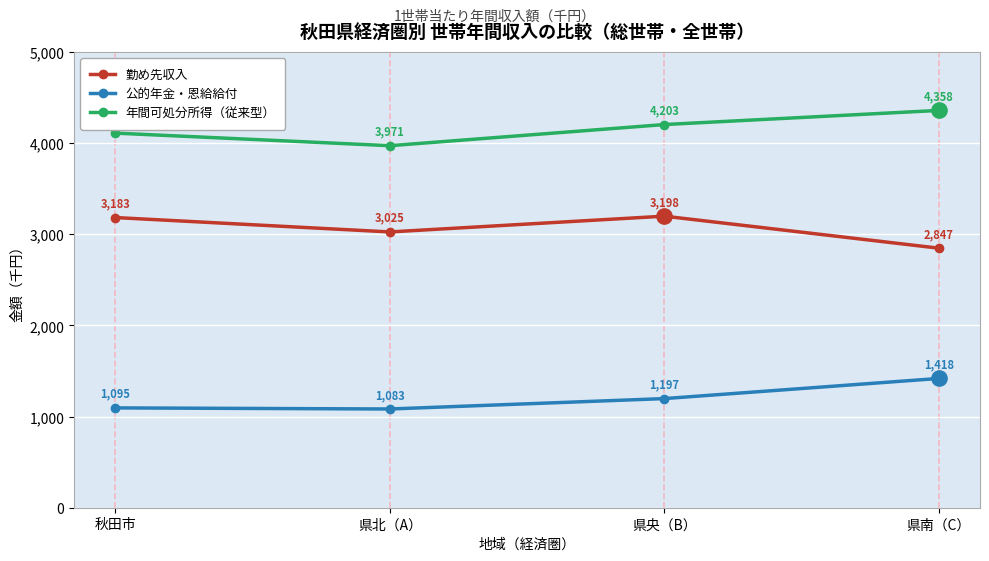

What is the average value of the 勤め先収入 series?

3063